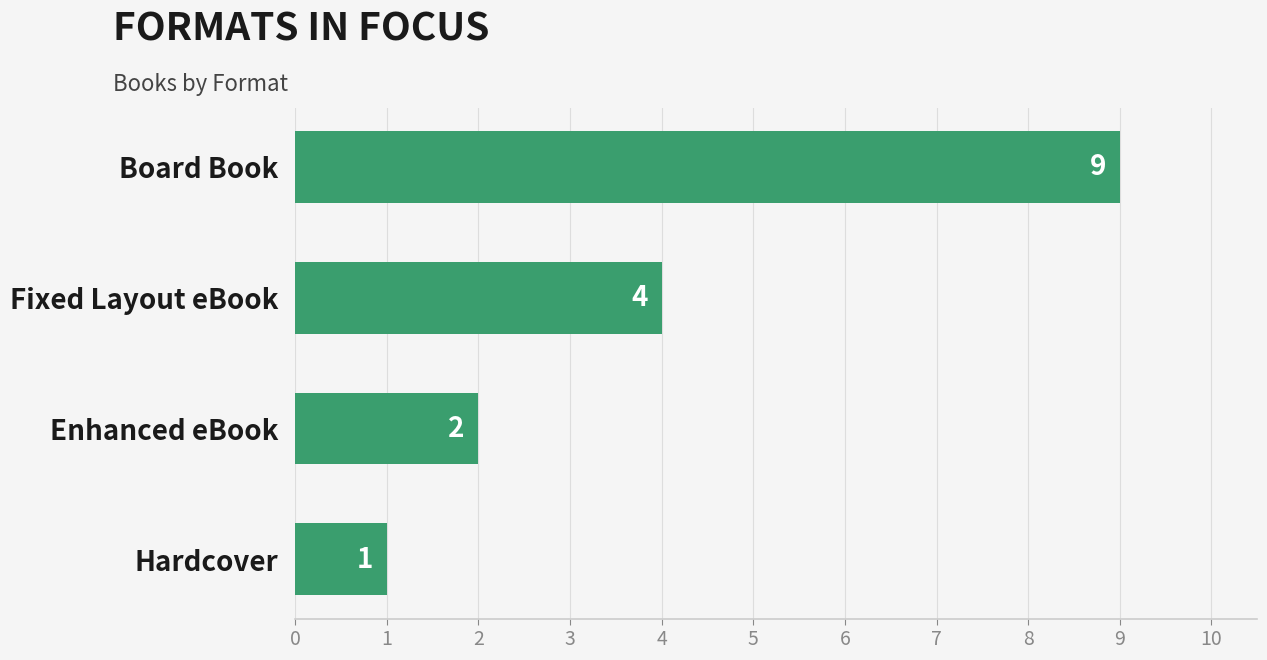

How many values are below 4?

2